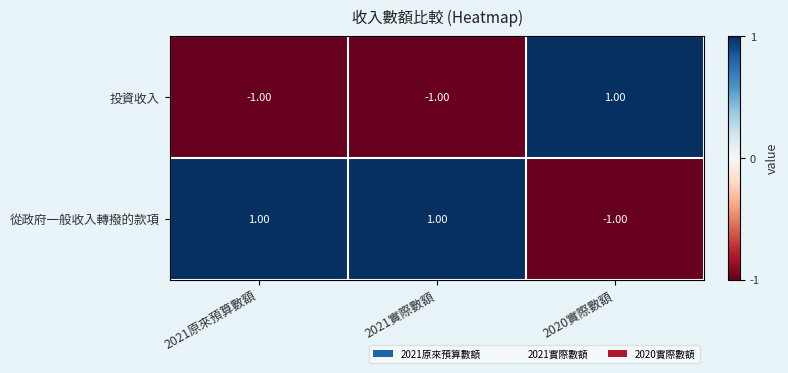

Which series has the largest total across all categories?

從政府一般收入轉撥的款項